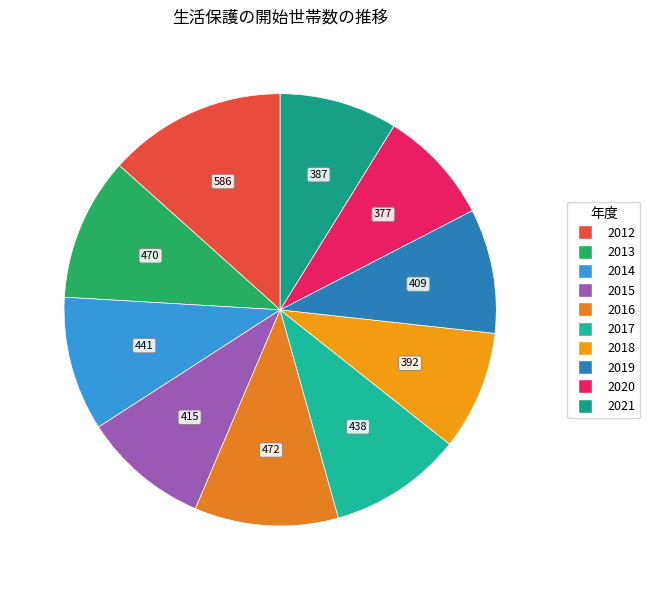

Does any single category account for the majority?

No